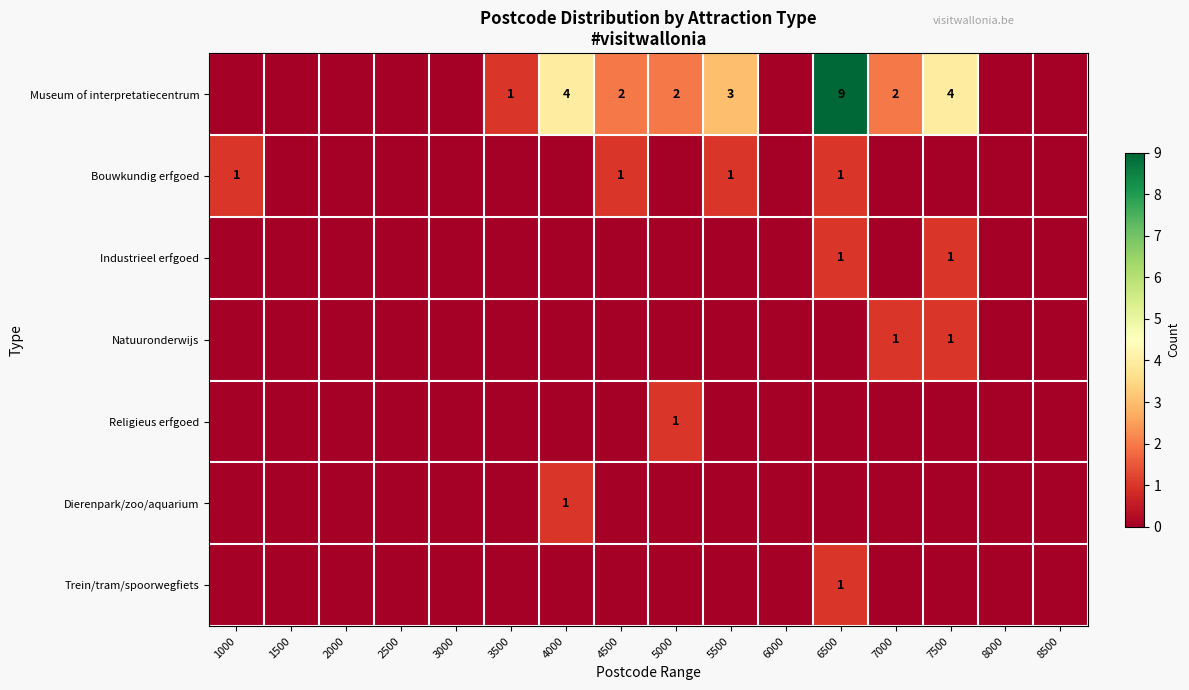

True or false: Natuuronderwijs has a value of 0 at 6500.

True